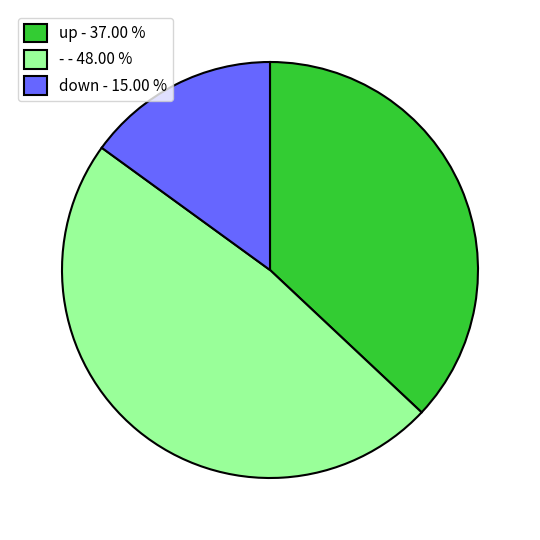

What is the largest slice in the pie chart?

- - 48.00 %